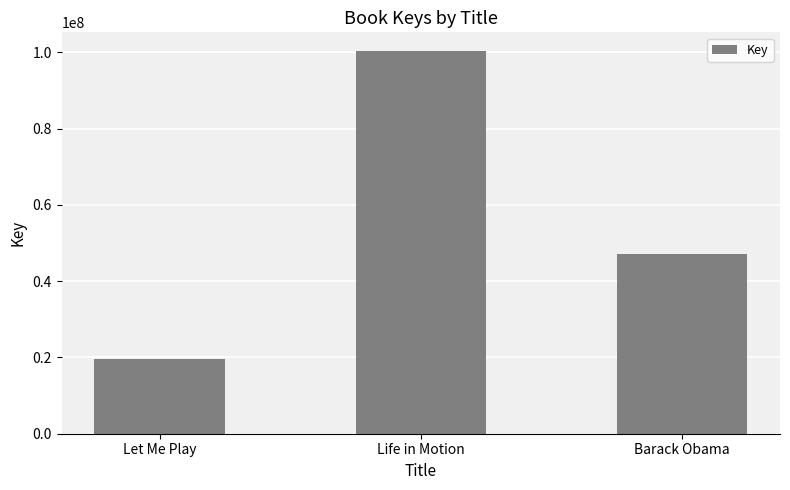

Count the values in the range 19626324 to 100197278.

3